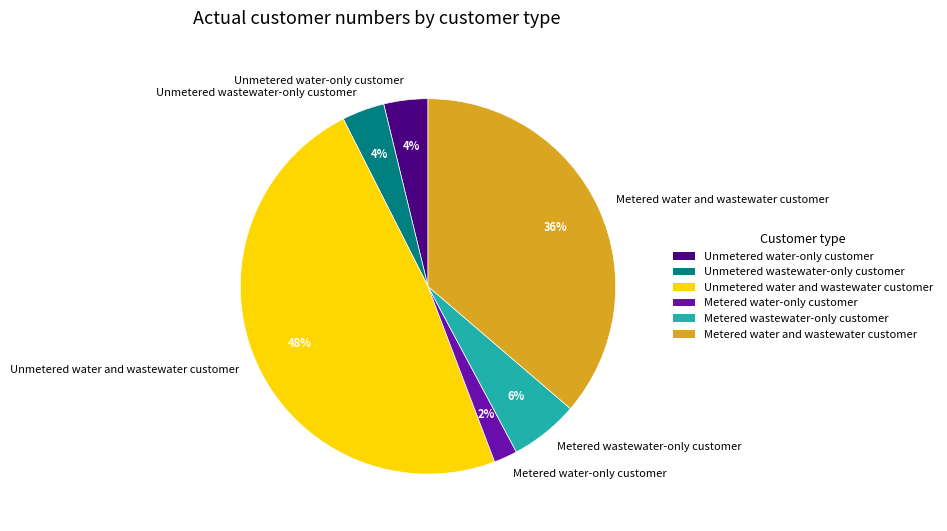

Is the sum of Unmetered water-only customer and Metered wastewater-only customer greater than half?

No